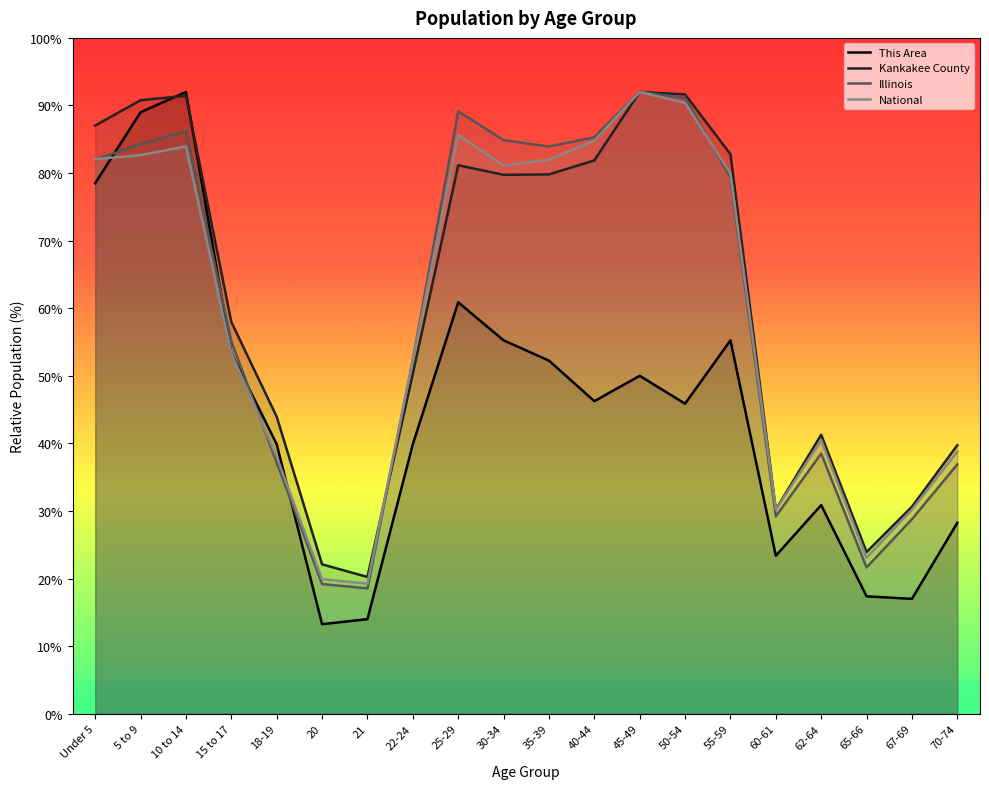

How many lines are shown in the chart?

4